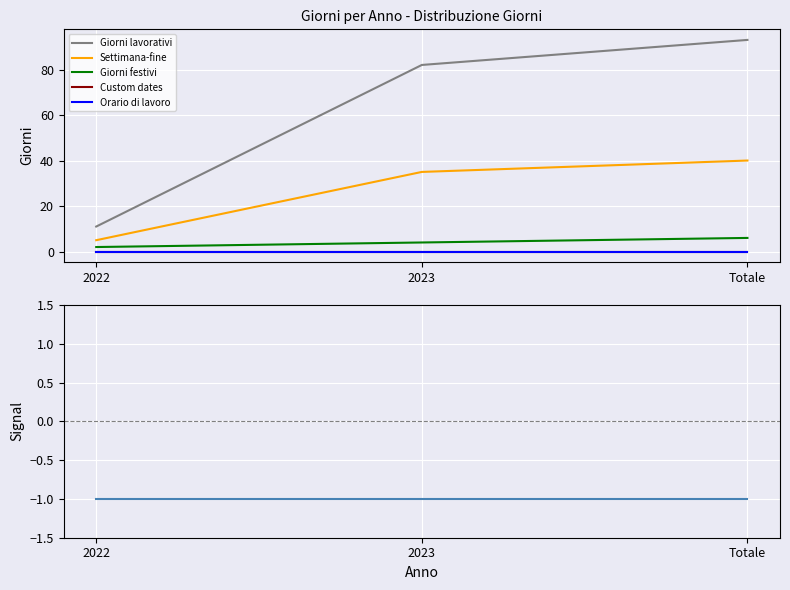

Reading right to left, list all the values displayed in this chart.

Giorni lavorativi: Totale=93	2023=82	2022=11
Settimana-fine: Totale=40	2023=35	2022=5
Giorni festivi: Totale=6	2023=4	2022=2
Custom dates: Totale=0	2023=0	2022=0
Orario di lavoro: Totale=0	2023=0	2022=0
Signal: Totale=-1	2023=-1	2022=-1